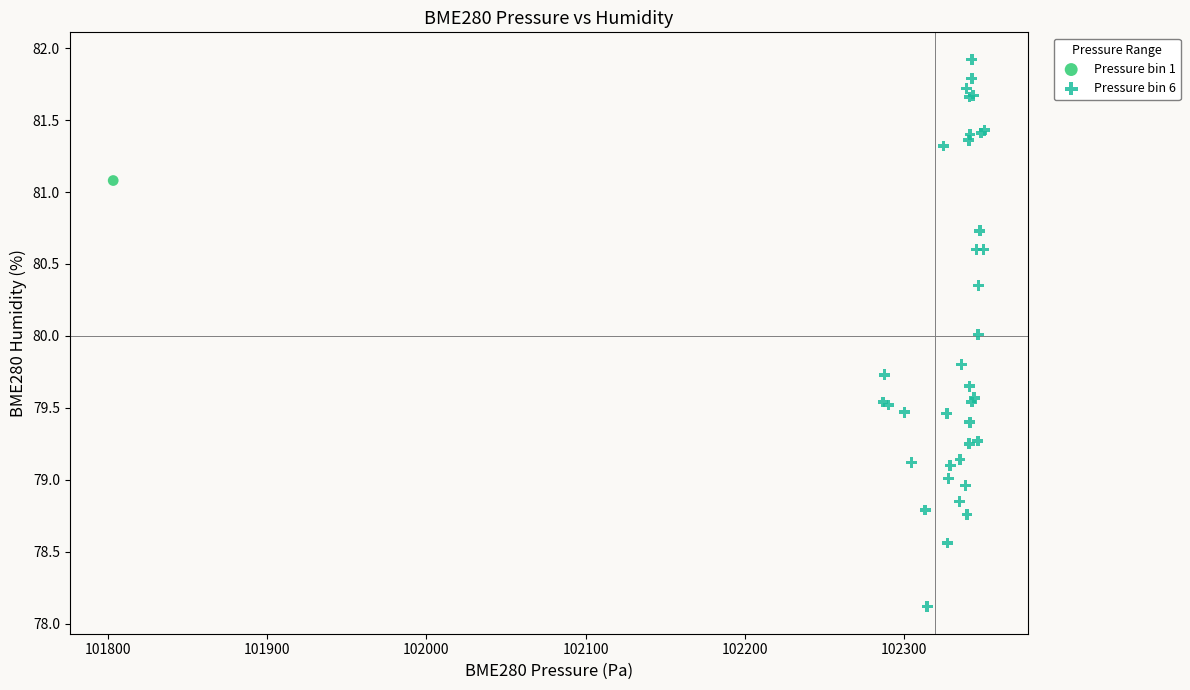

What are all the series names shown in the legend?

Pressure bin 1, Pressure bin 6